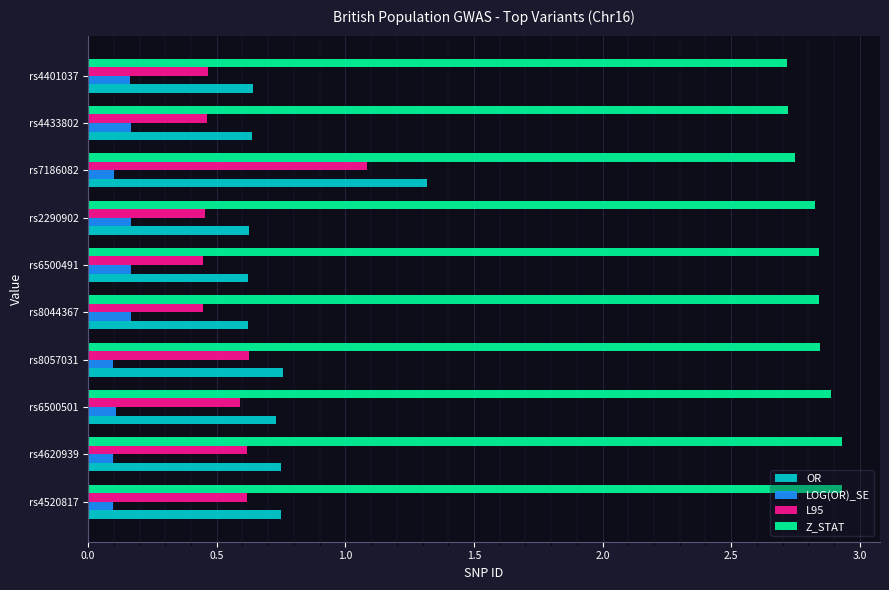

List the series in order of their peak value, lowest first.

LOG(OR)_SE, L95, OR, Z_STAT